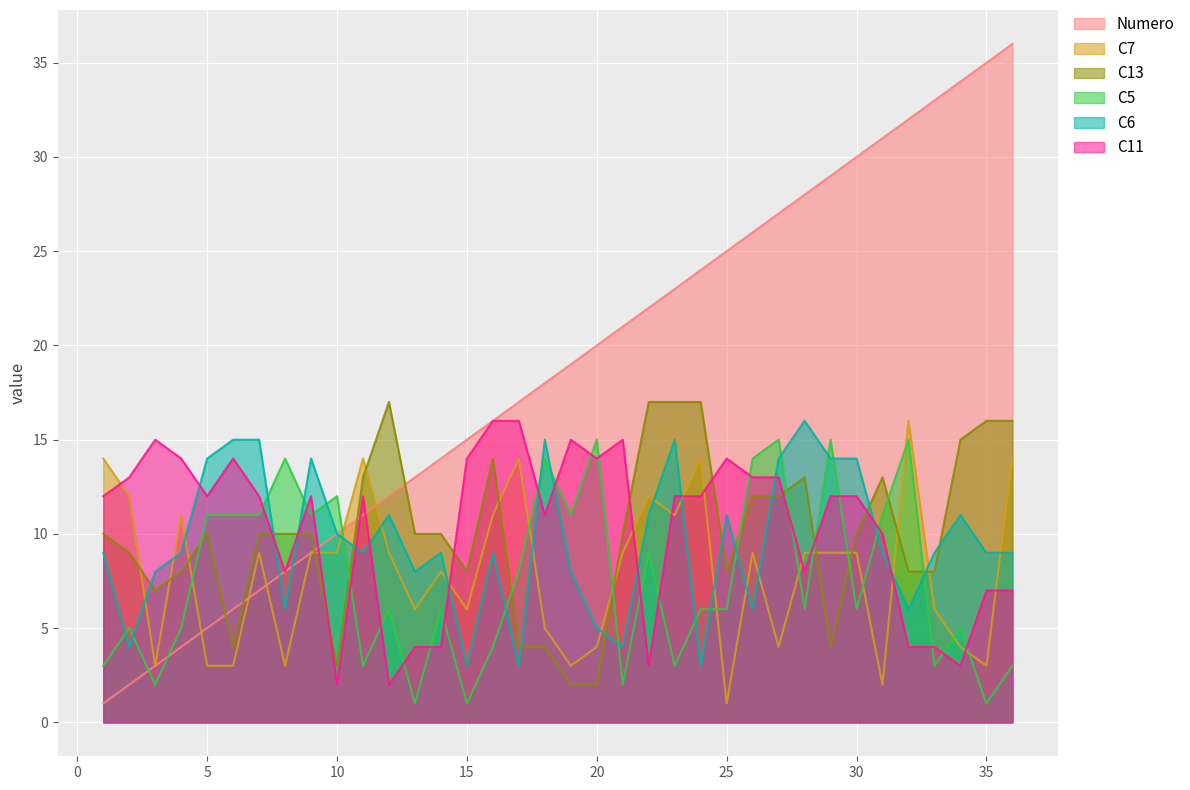

At which label does Numero reach its peak?

36